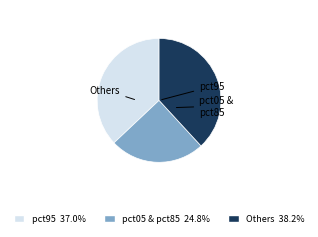

Approximately how many times larger is the value at pct95 37.0% compared to Others 38.2%?

1.0